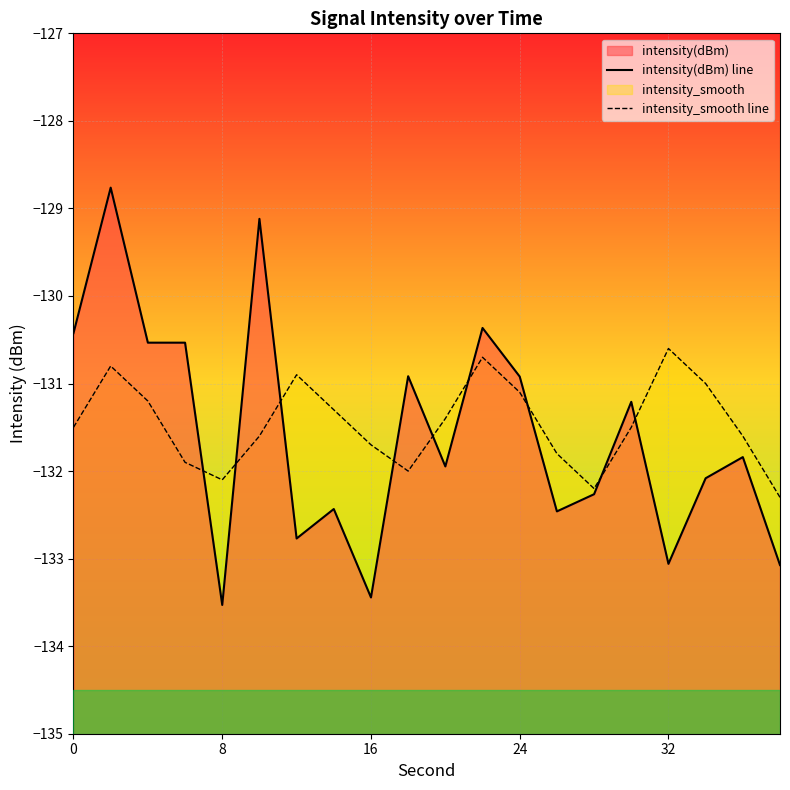

Reading left to right, extract all data points from this chart.

intensity(dBm) line: -130.4	-128.8	-130.5	-130.5	-133.5	-129.1	-132.8	-132.4	-133.4	-130.9	-131.9	-130.4	-130.9	-132.5	-132.3	-131.2	-133.1	-132.1	-131.8	-133.1
intensity_smooth line: -131.5	-130.8	-131.2	-131.9	-132.1	-131.6	-130.9	-131.3	-131.7	-132.0	-131.4	-130.7	-131.1	-131.8	-132.2	-131.5	-130.6	-131.0	-131.6	-132.3